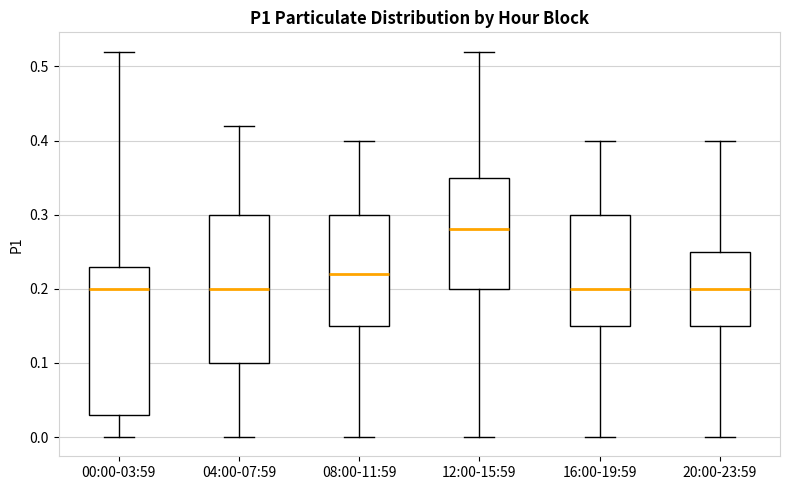

Which box's median line is the highest?

12:00-15:59